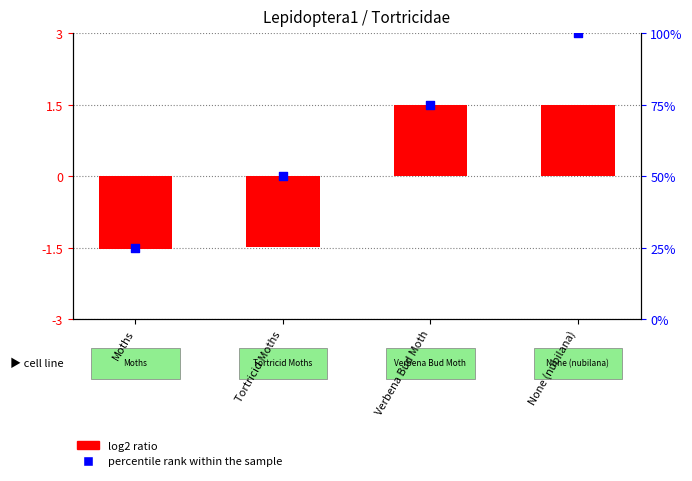

Which series contains the highest Y value?

percentile rank within the sample